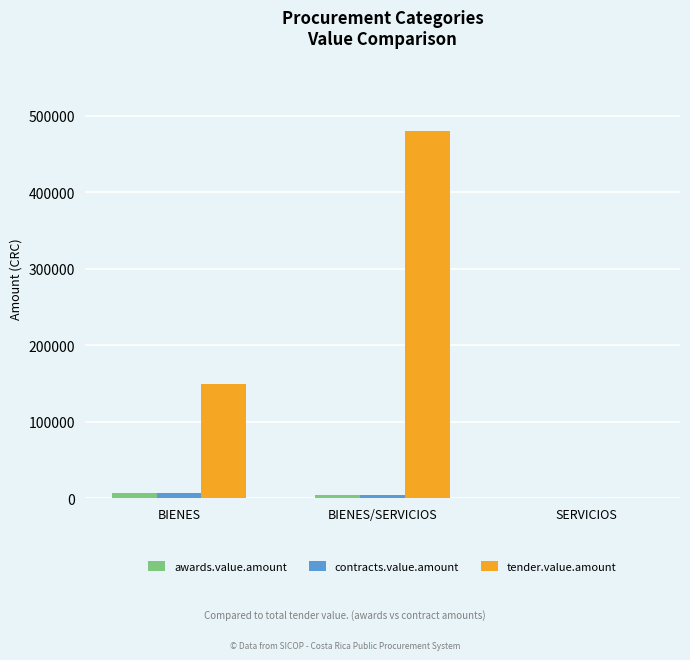

Does the chart contain stacked bars?

No